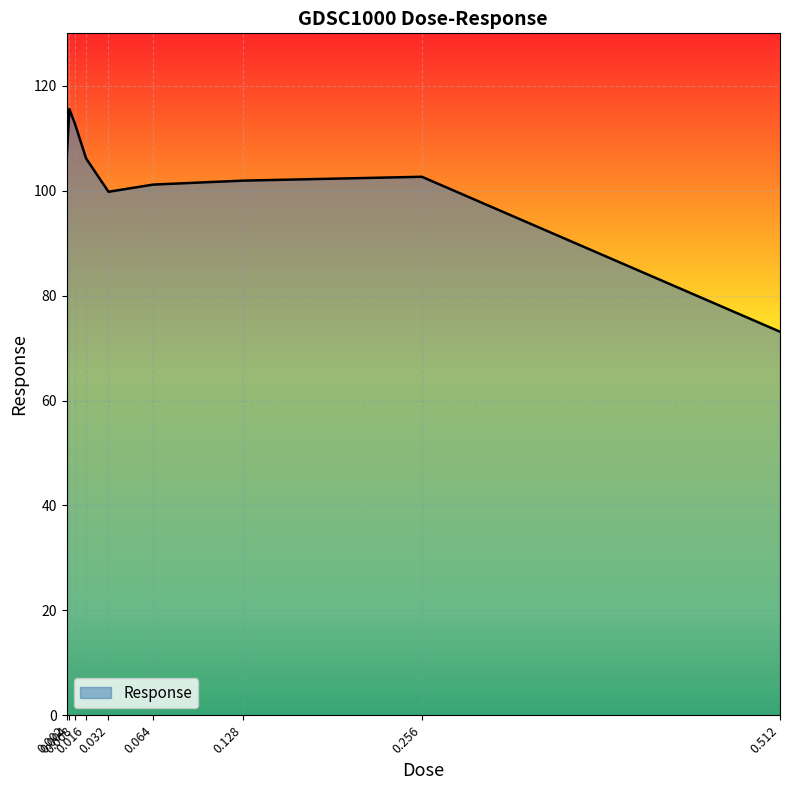

The value at 0.032 is 99.8. True or false?

True